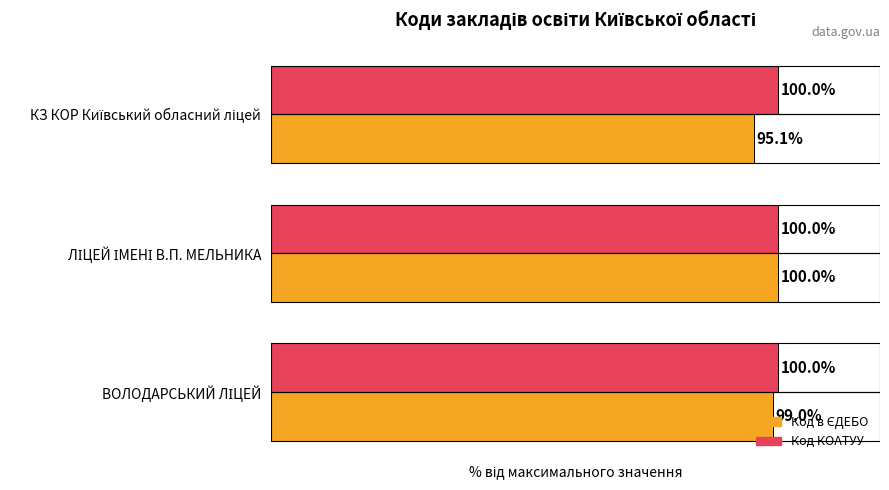

How many groups of bars are there?

3